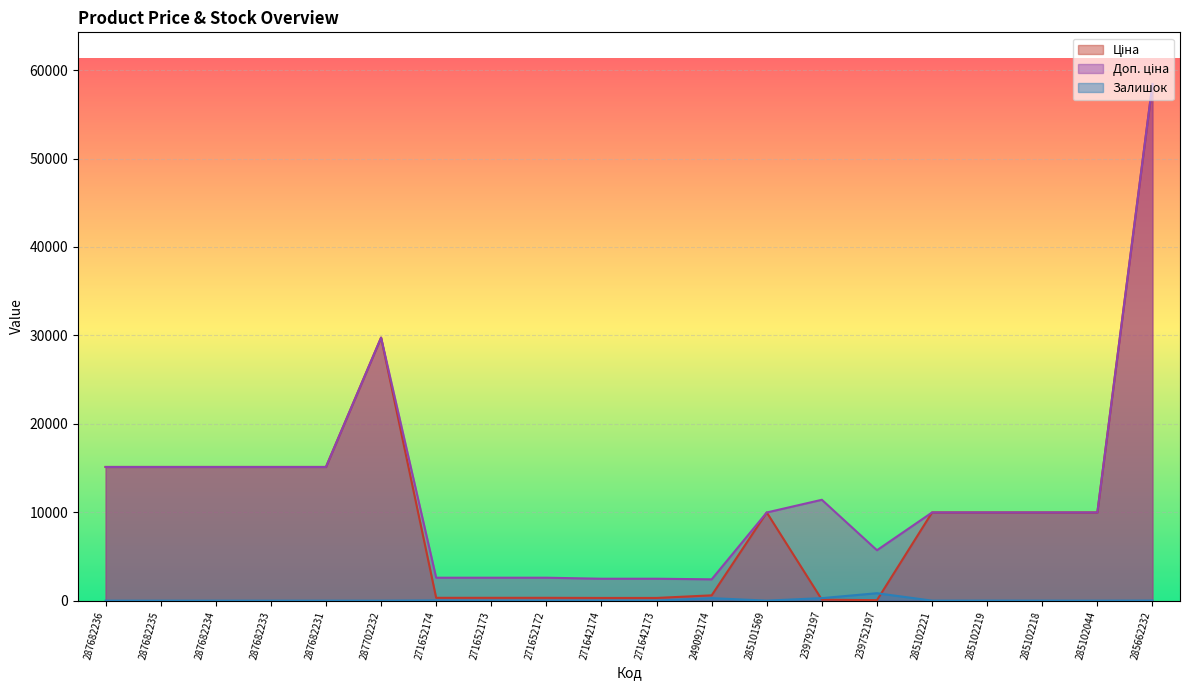

How many data points in Доп. ціна are above 9974?

13